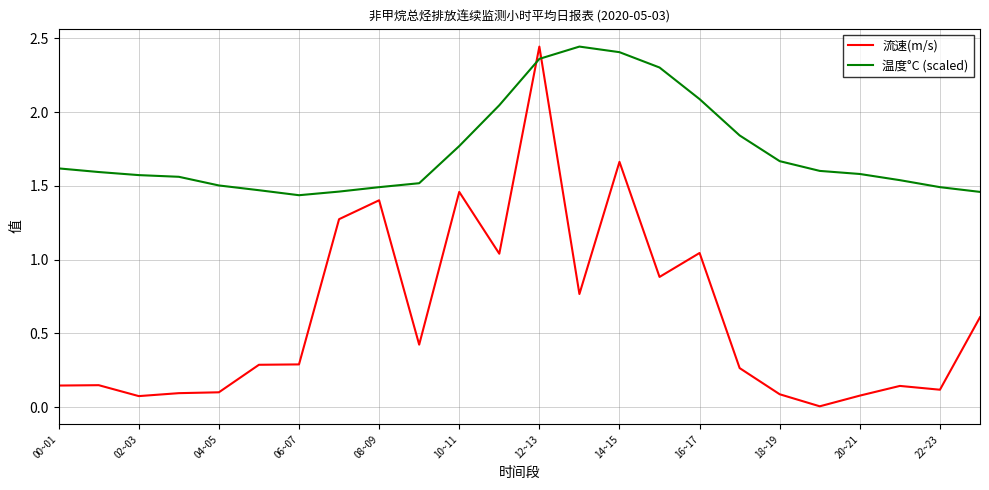

Which series has the largest total across all categories?

温度°C (scaled)